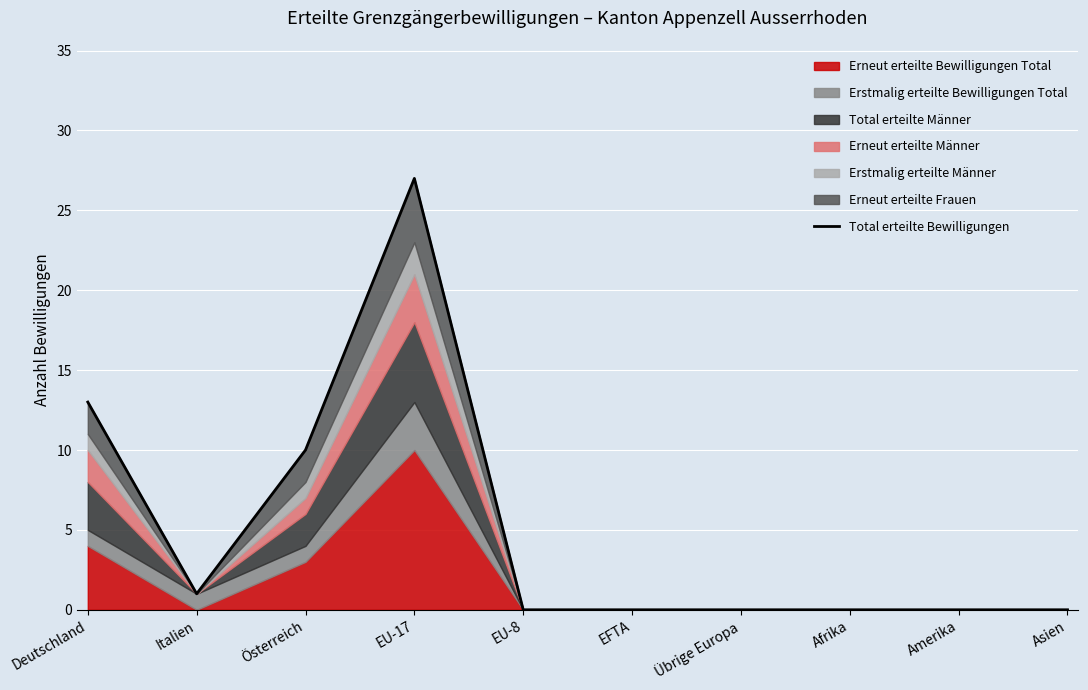

How many lines are shown in the chart?

1